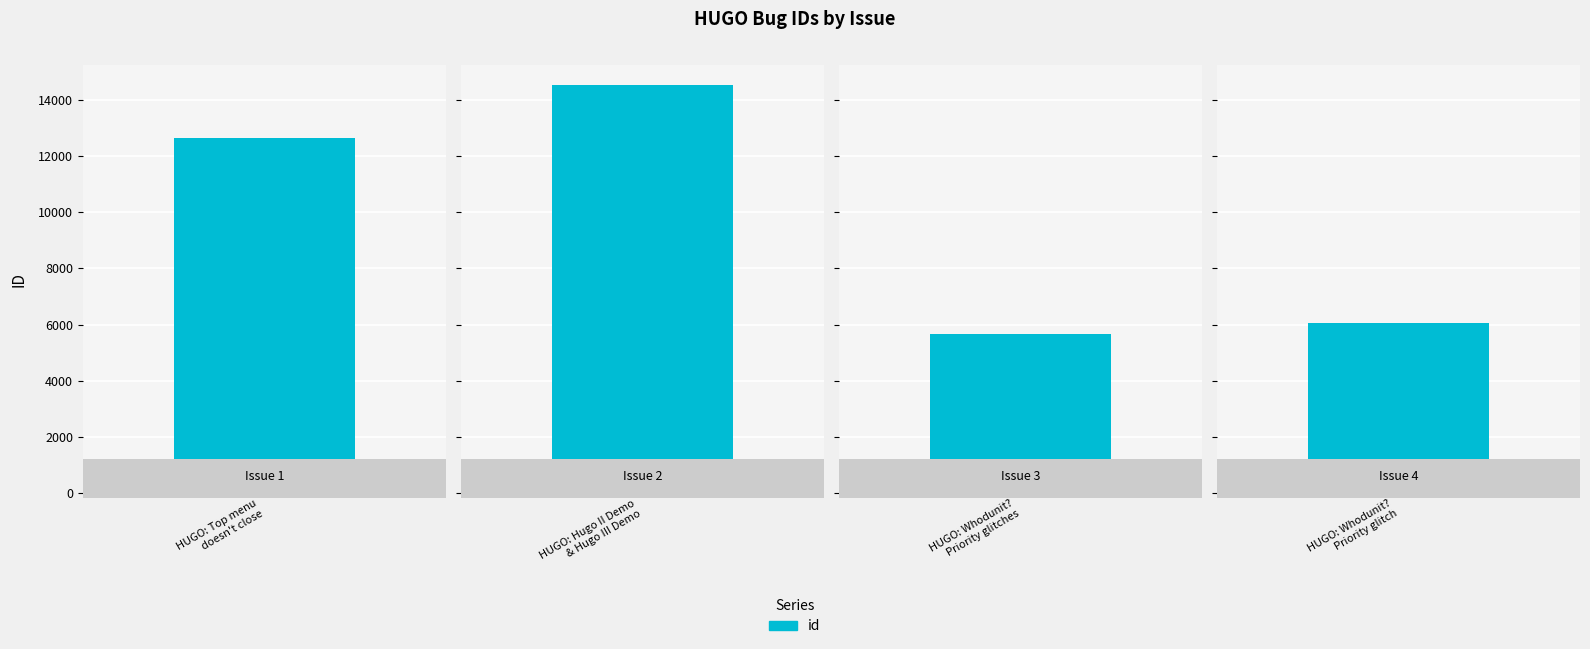

How many data points are less than 12621?

2